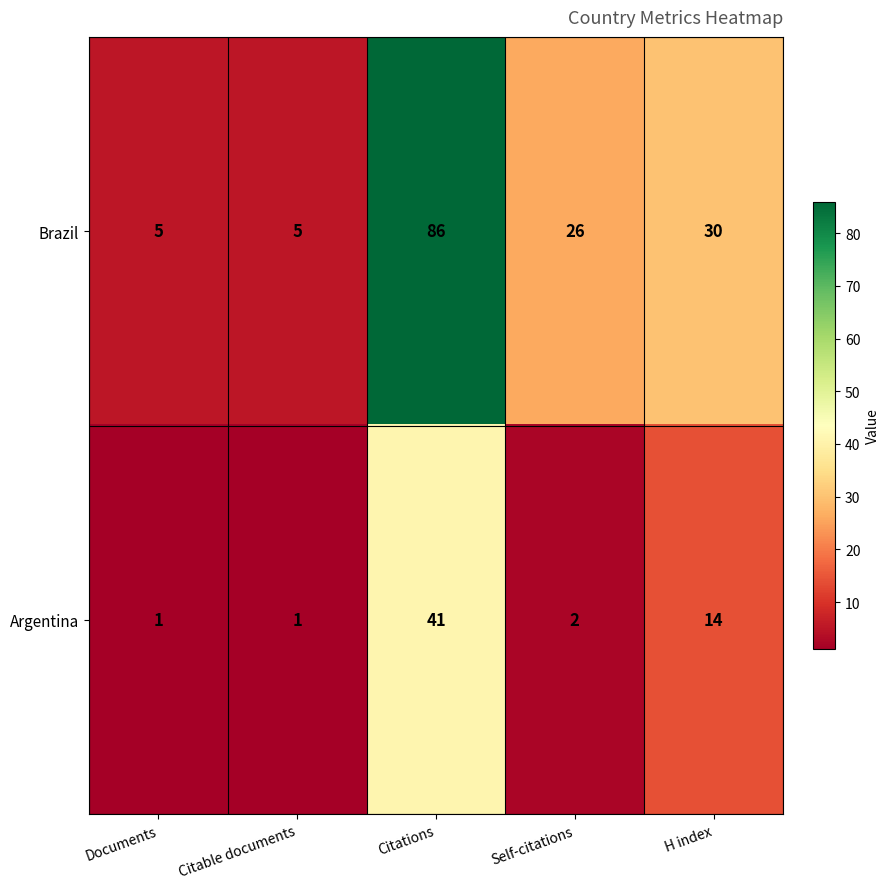

The Argentina series shows 10 at Citations. True or false?

False